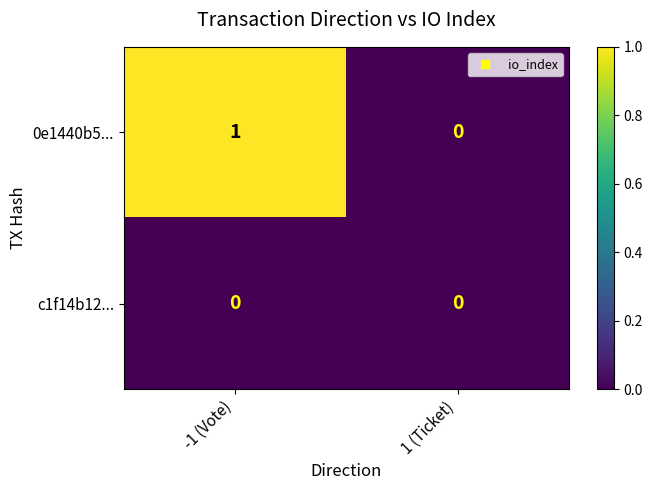

Between -1 (Vote) and 1 (Ticket), which series saw the biggest shift?

0e1440b5...